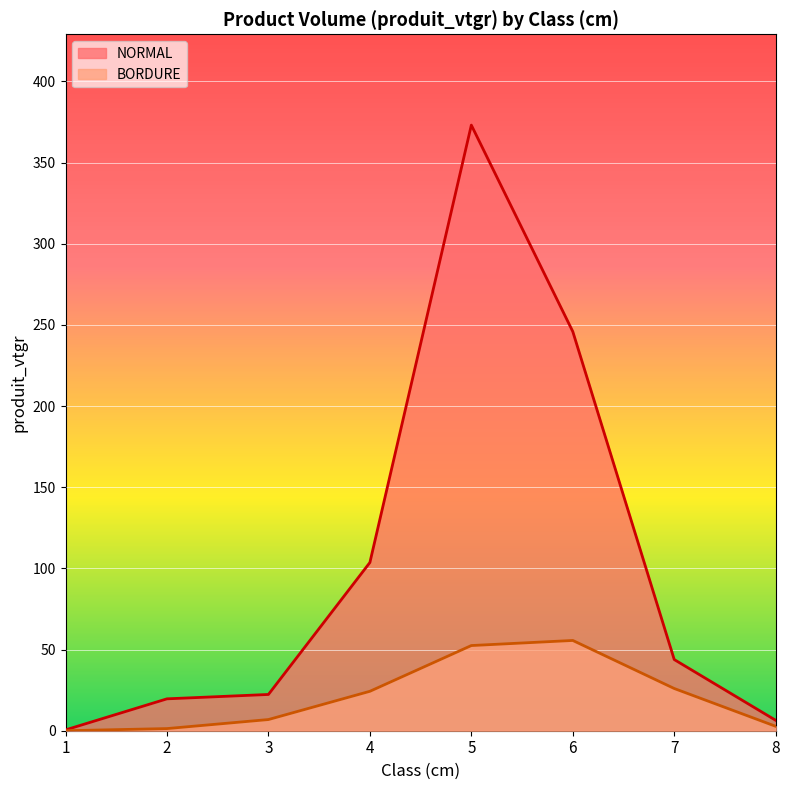

What is the difference between the maximum and second lowest values in the BORDURE series?

54.3